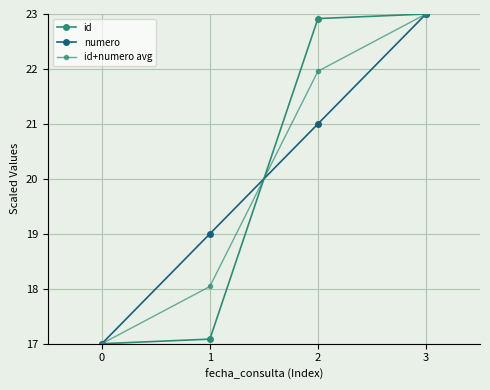

Count the number of data series in this chart.

3